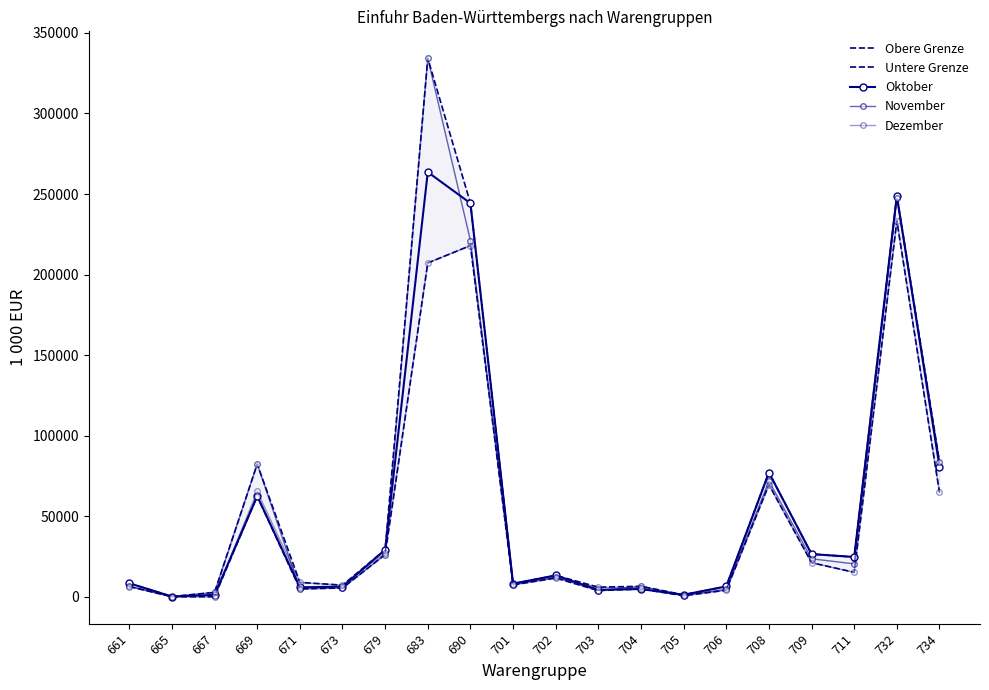

Does the chart have visible grid lines?

No